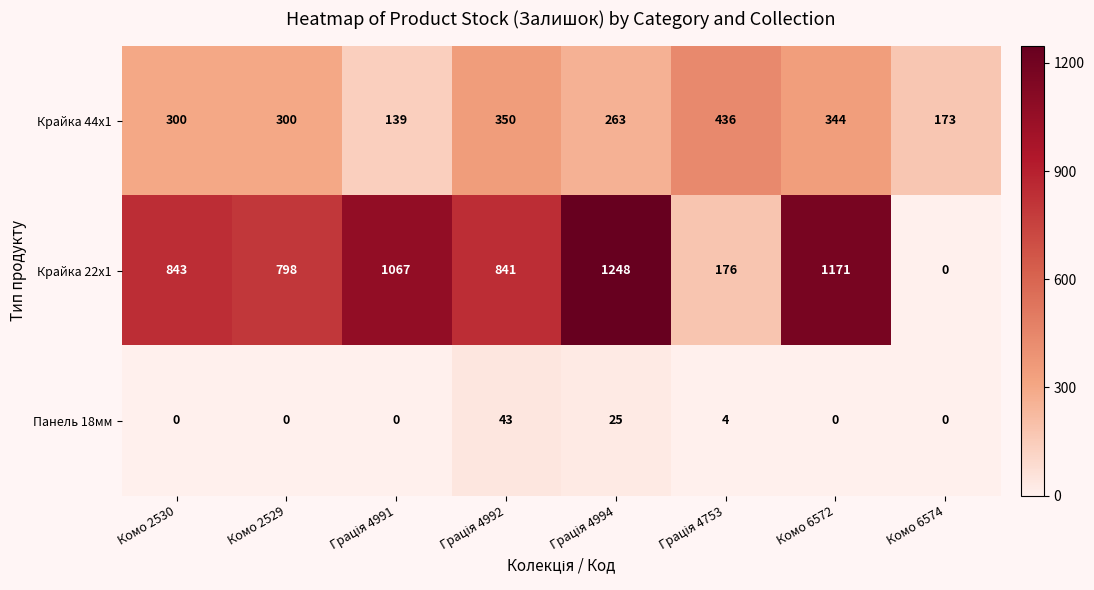

What is the greatest value displayed?

1248